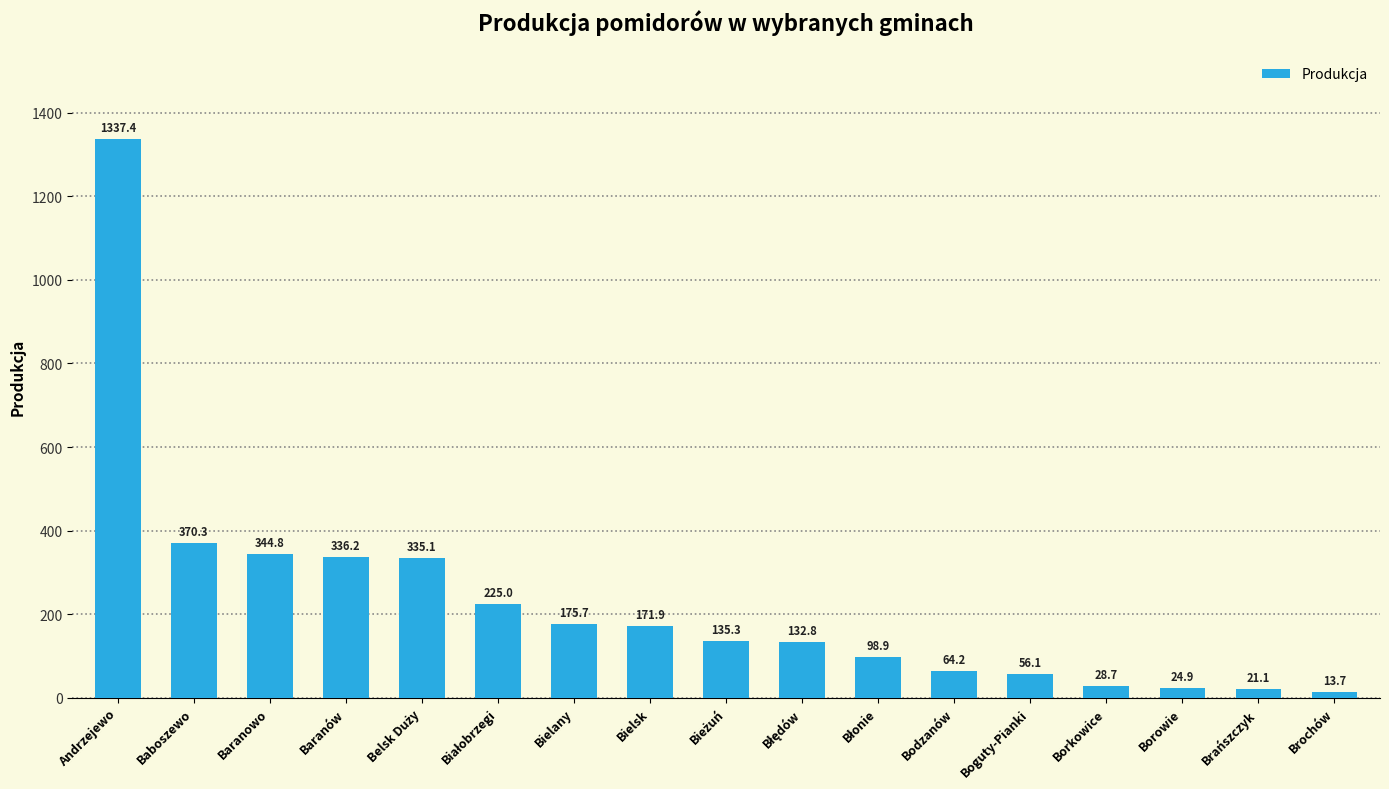

Reading left to right, list all the values displayed in this chart.

1337.4	370.3	344.8	336.2	335.1	225.0	175.7	171.9	135.3	132.8	98.9	64.2	56.1	28.7	24.9	21.1	13.7